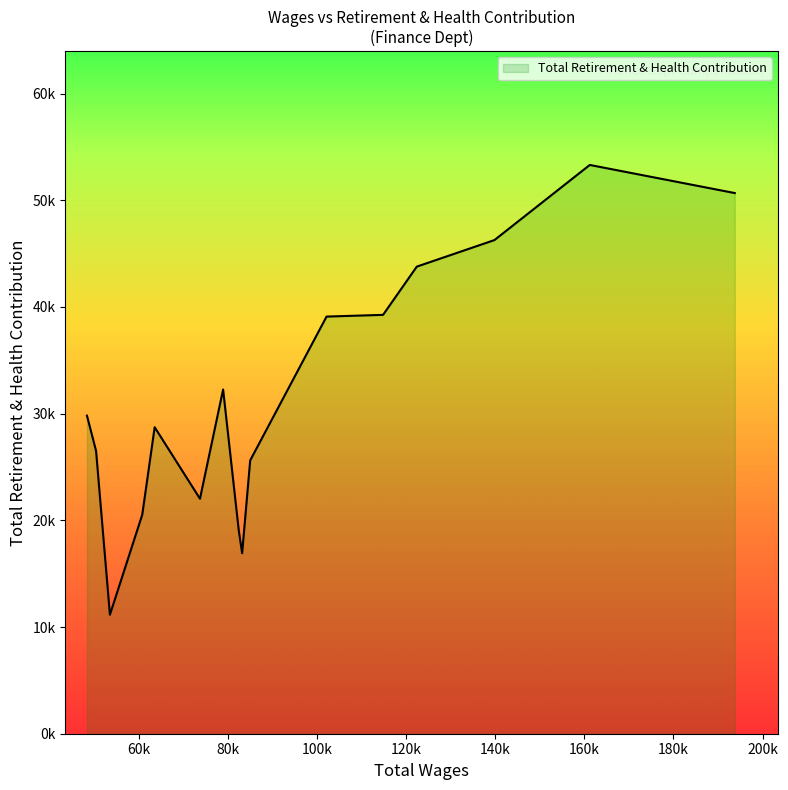

Does the chart have visible grid lines?

No